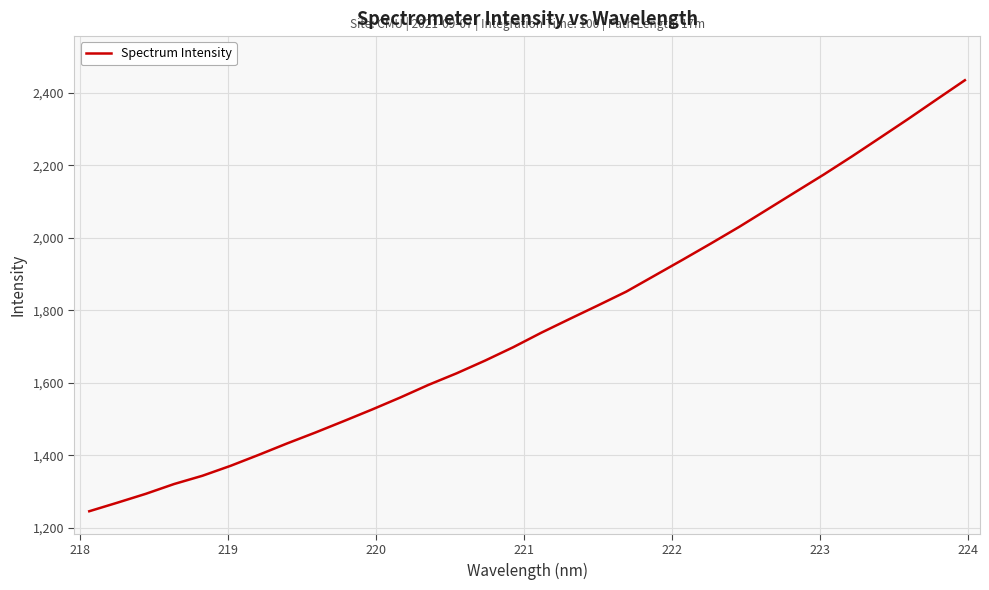

How many categories are shown in the chart?

32